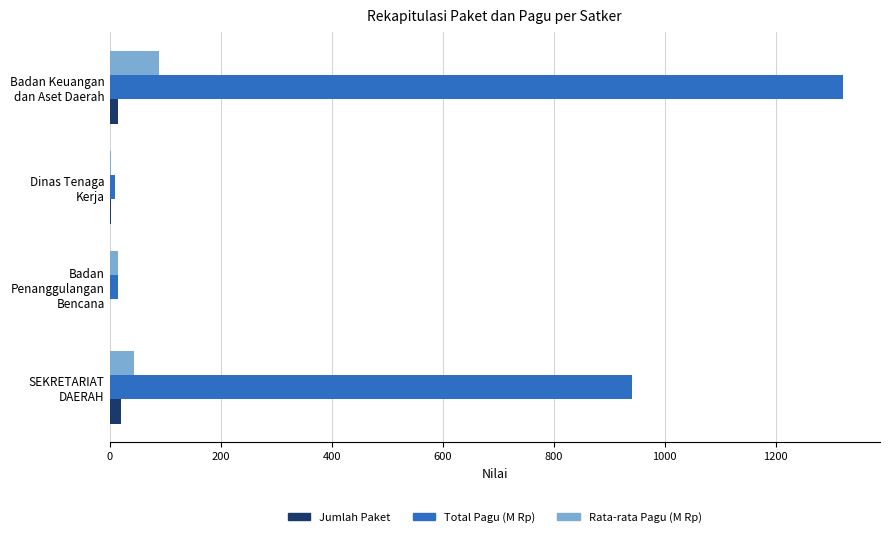

What is the maximum value shown in the chart?

1321.8